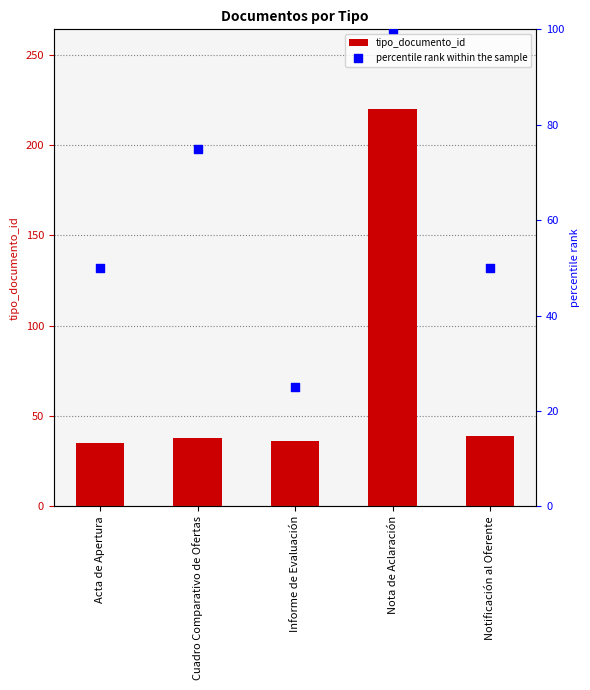

Is the value of tipo_documento_id at Cuadro Comparativo de Ofertas greater than the value of percentile rank within the sample at Nota de Aclaración?

No